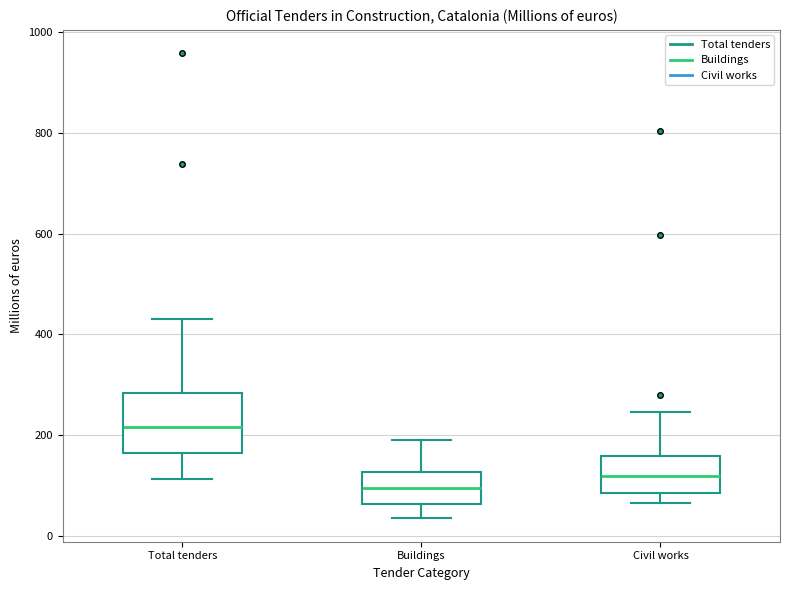

Which box is the tallest, from its lower edge to its upper edge?

Total tenders